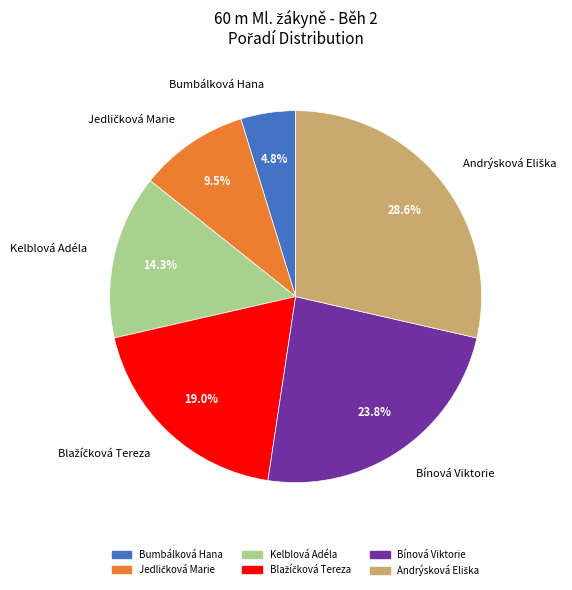

Which category has the smallest portion of the pie?

Bumbálková Hana